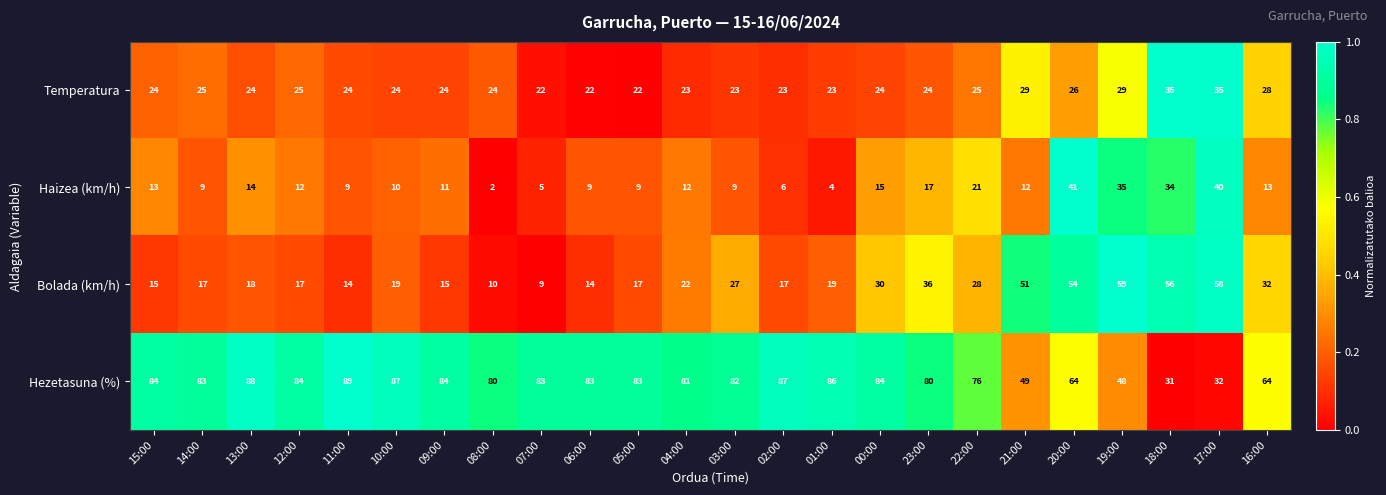

What is the average value of the Temperatura series?

25